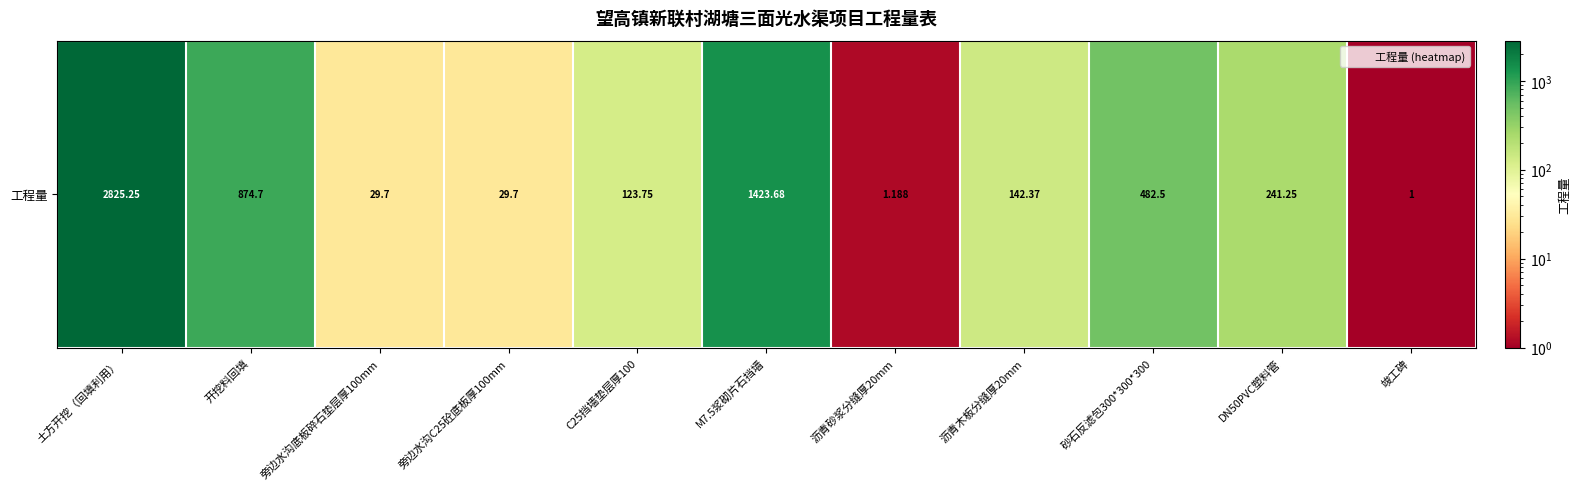

Reading right to left, what are all the values shown in this chart?

竣工碑=1.0	DN50PVC塑料管=241.2	砂石反滤包300*300*300=482.5	沥青木板分缝厚20mm=142.4	沥青砂浆分缝厚20mm=1.2	M7.5浆砌片石挡墙=1423.7	C25挡墙垫层厚100=123.8	旁边水沟C25砼底板厚100mm=29.7	旁边水沟底板碎石垫层厚100mm=29.7	开挖料回填=874.7	土方开挖（回填利用）=2825.2